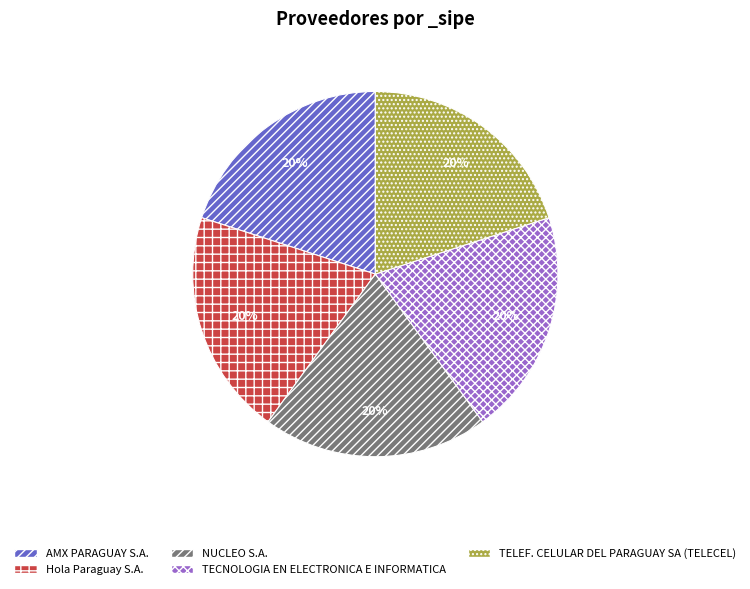

What is the ratio of the value at NUCLEO S.A. to the value at TELEF. CELULAR DEL PARAGUAY SA (TELECEL)?

1.0